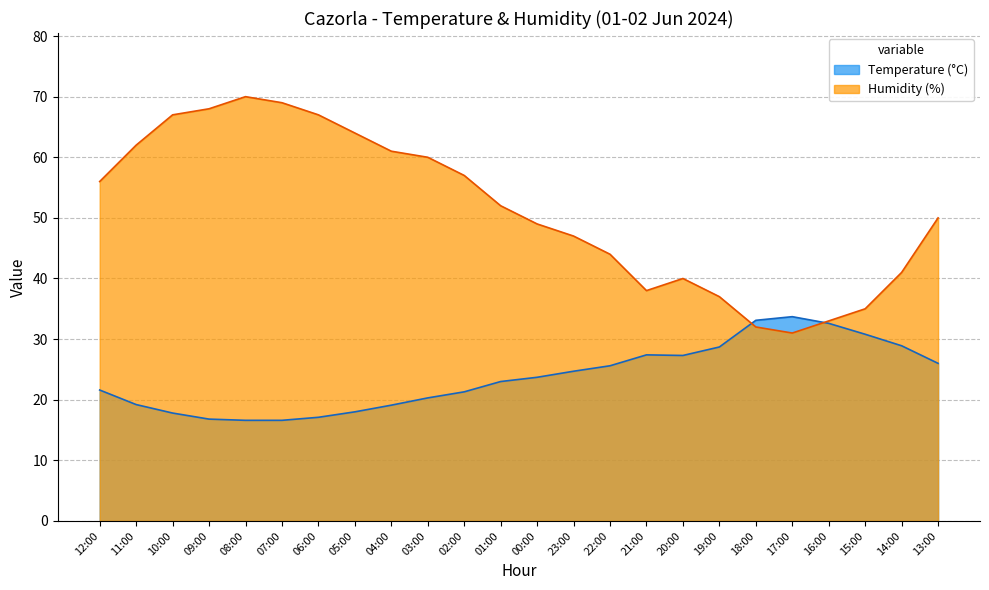

What is the difference between the second highest and second lowest values in the Humidity (%) series?

37.0